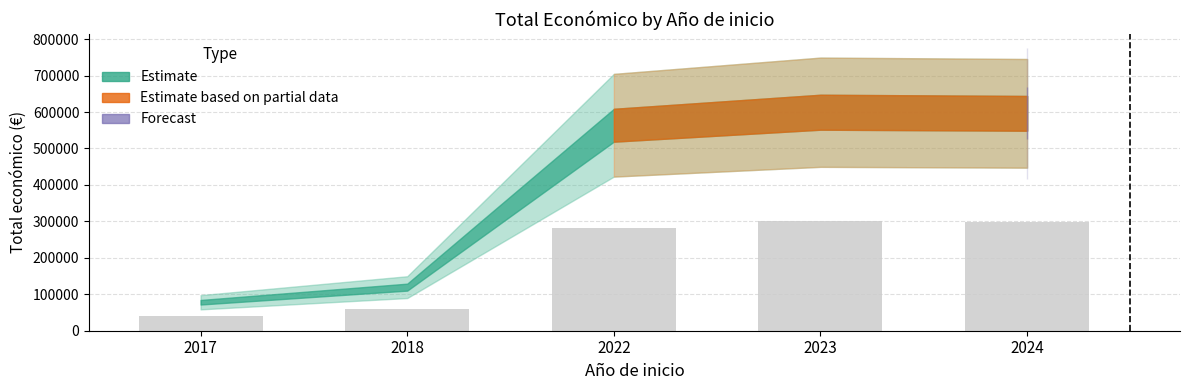

What is the smallest value displayed?

39058.0